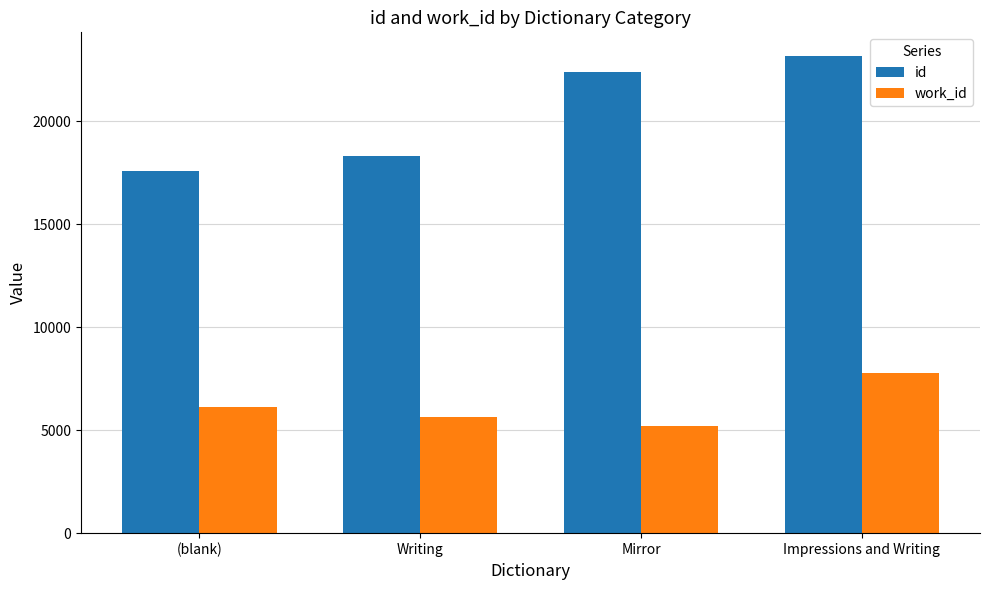

What is the label of the 4th bar from the left?

Impressions and Writing